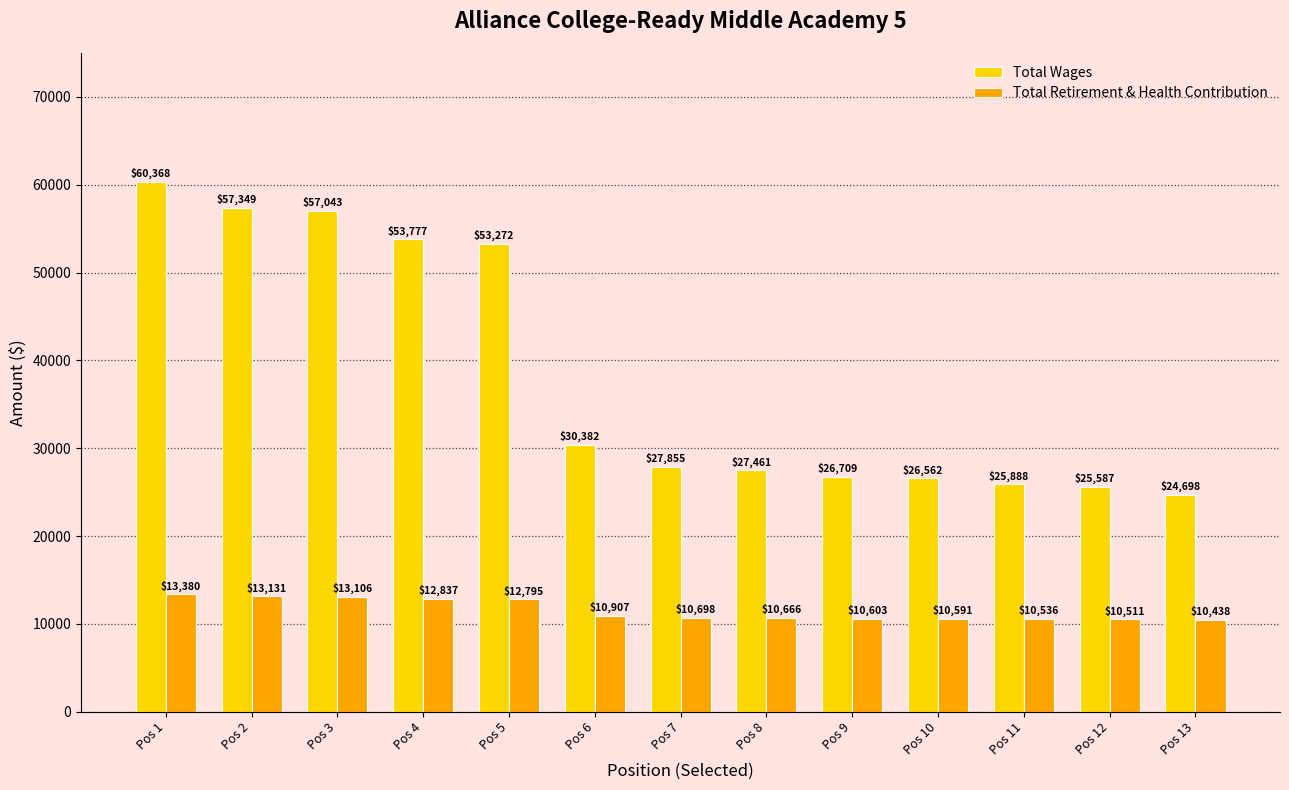

Is the value of Total Retirement & Health Contribution at Pos 6 greater than the value of Total Wages at Pos 5?

No